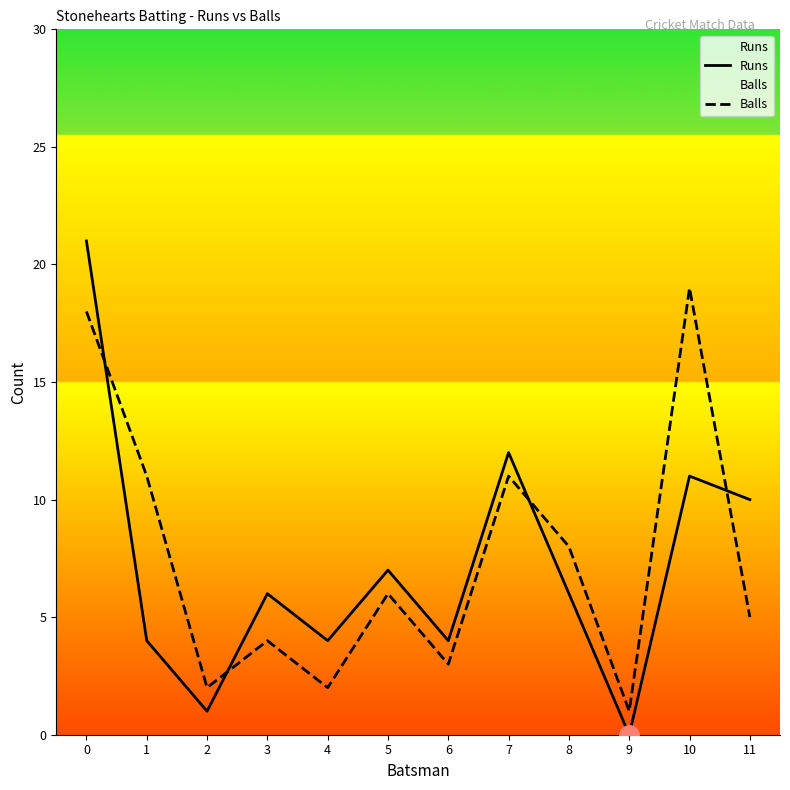

List the series in order of their peak value, highest first.

Runs, Balls